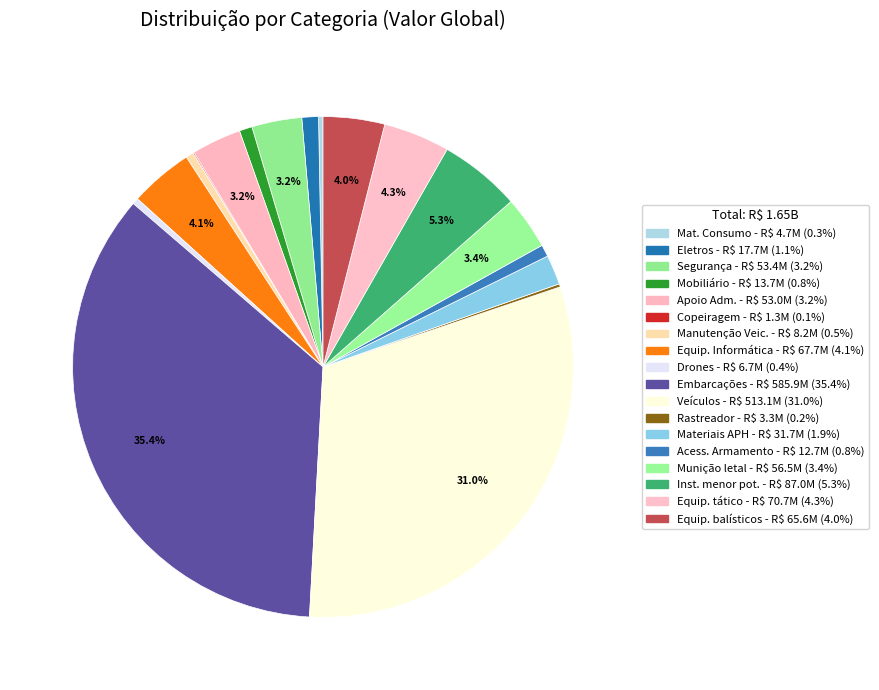

How many segments does this pie chart have?

18